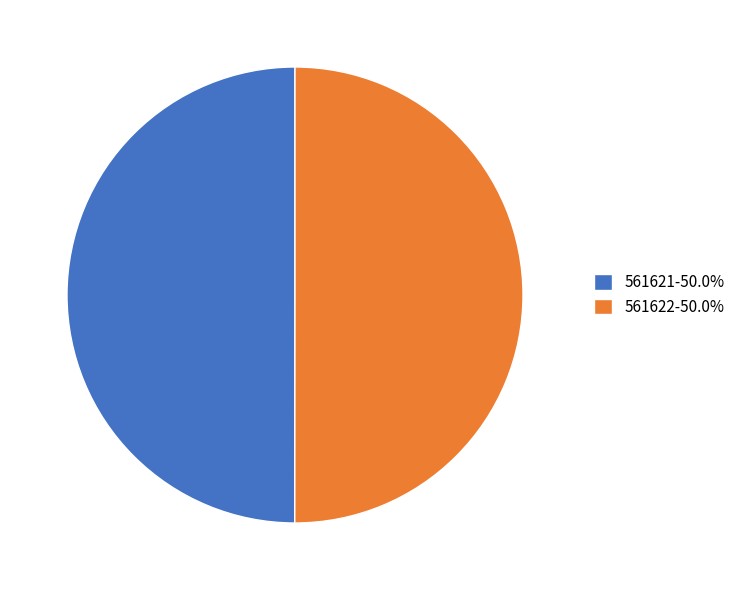

True or false: 561622 accounts for 56% of the total.

False